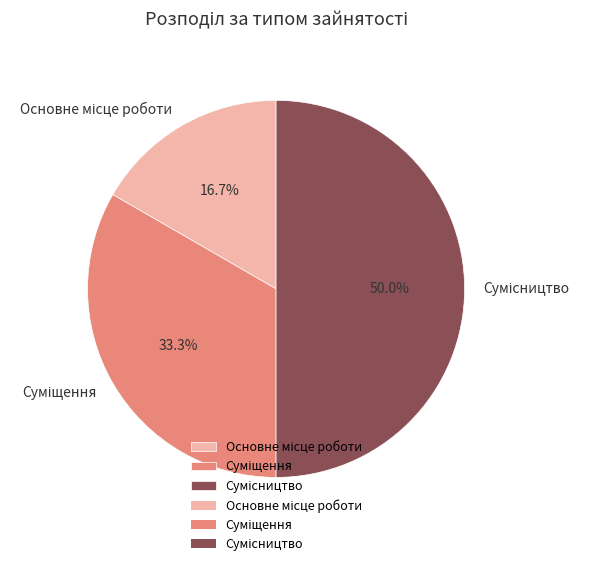

Count the number of slices in the pie.

3